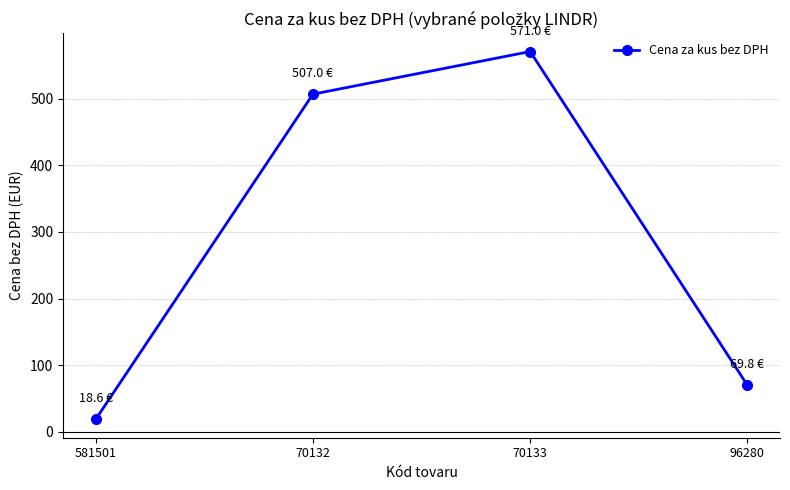

Approximately how many times larger is the value at 96280 compared to 70133?

0.1